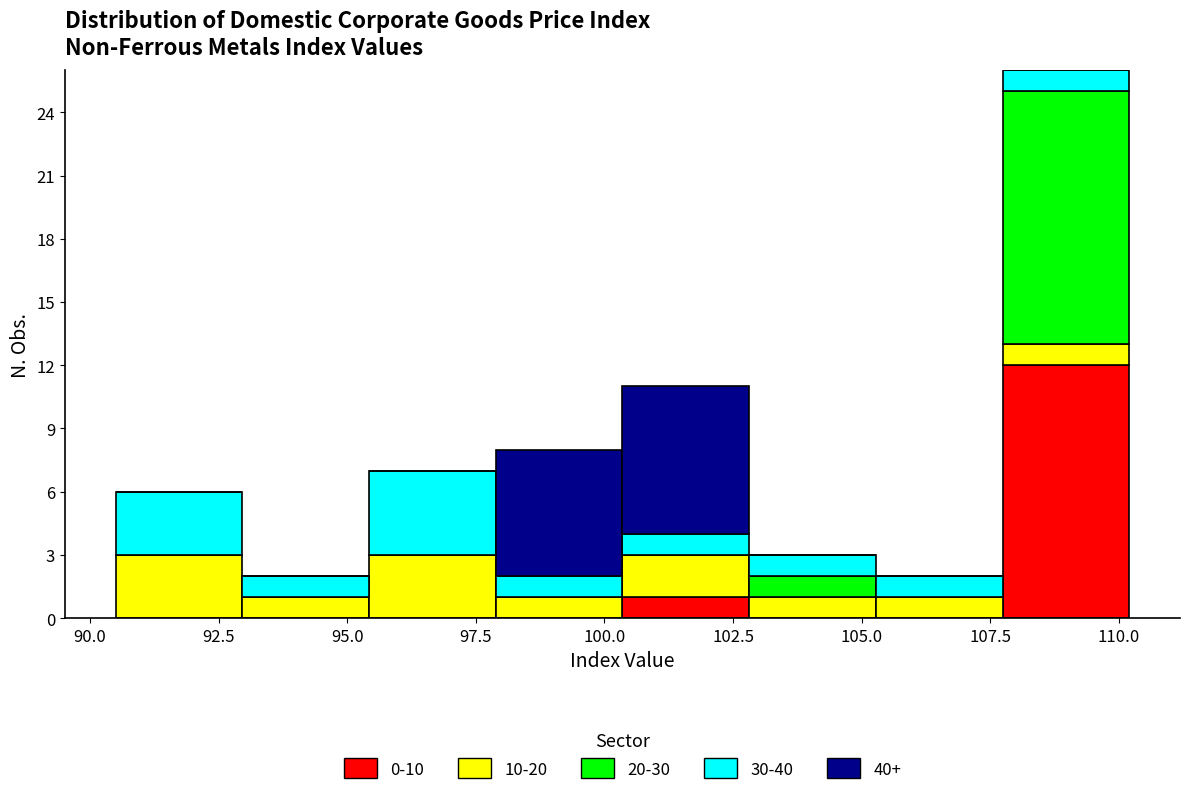

Reading left to right, list every stacked bar in this chart as the range it spans on the x-axis followed by its total height. Neither the bar edges nor the heights are printed on the chart, so give them approximately, as read against the axes.

90.5 to 93.0: 6
93.0 to 95.5: 2
95.5 to 98.0: 7
98.0 to 100.5: 8
100.5 to 103.0: 11
103.0 to 105.5: 3
105.5 to 107.5: 2
107.5 to 110.0: 26